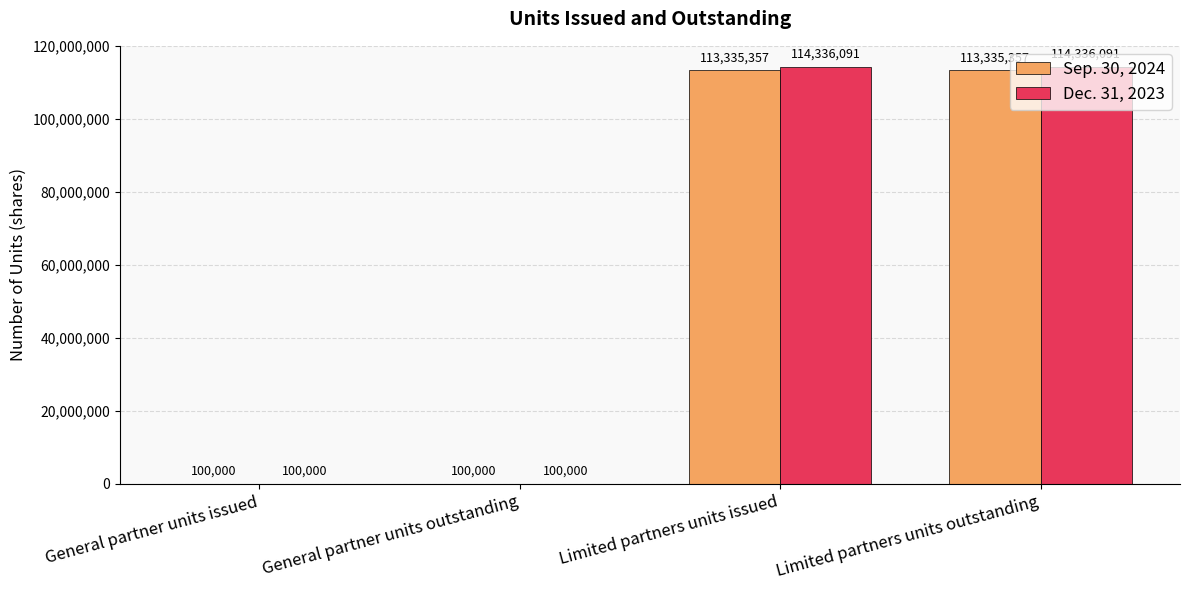

What is the highest value of the Dec. 31, 2023 series?

114336091